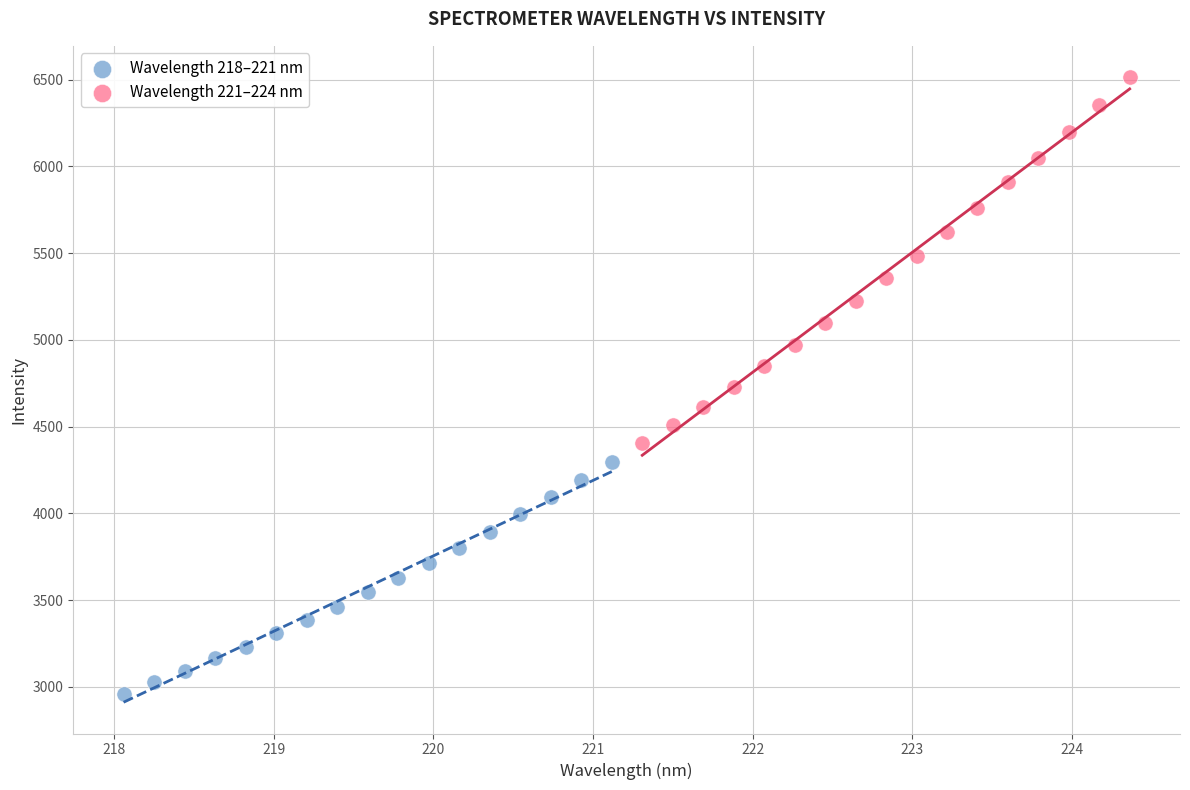

What are all the series names shown in the legend?

Wavelength 218–221 nm, Wavelength 221–224 nm